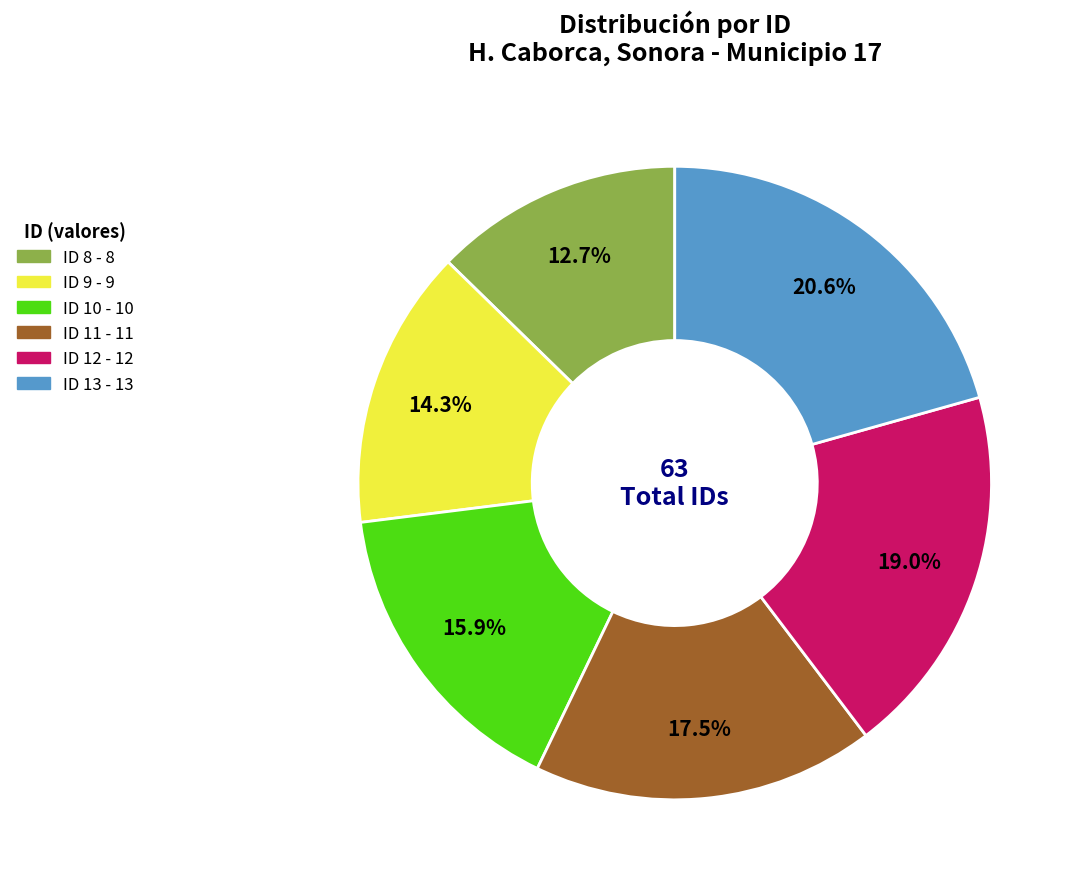

Is there any slice that represents more than half of the pie?

No